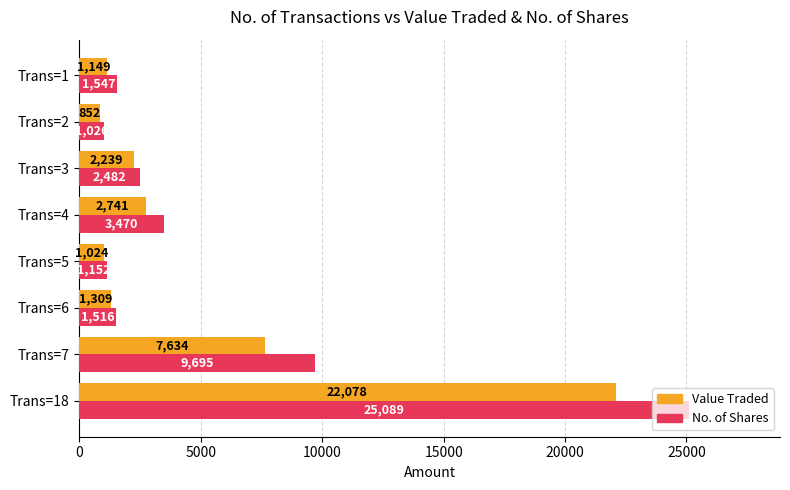

Between Trans=7 and Trans=1, which series saw the biggest shift?

No. of Shares